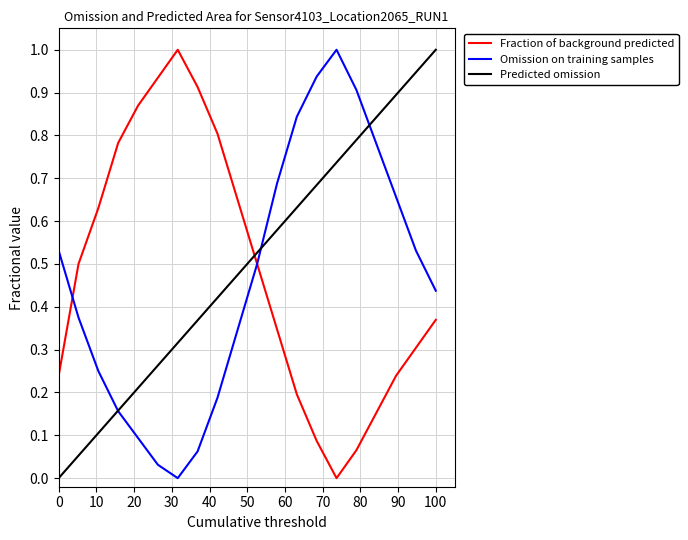

What is the maximum value for Omission on training samples?

1.0